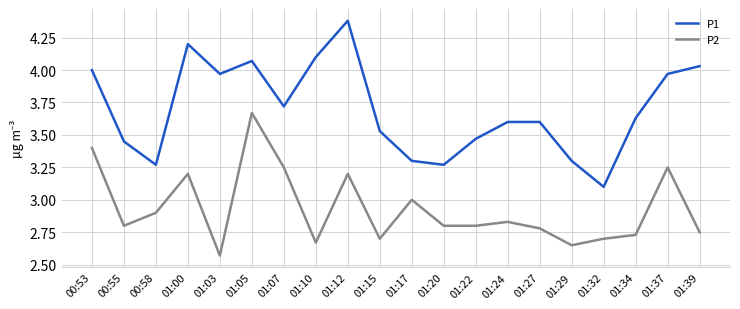

What is the total value across all series at 01:32?

5.8